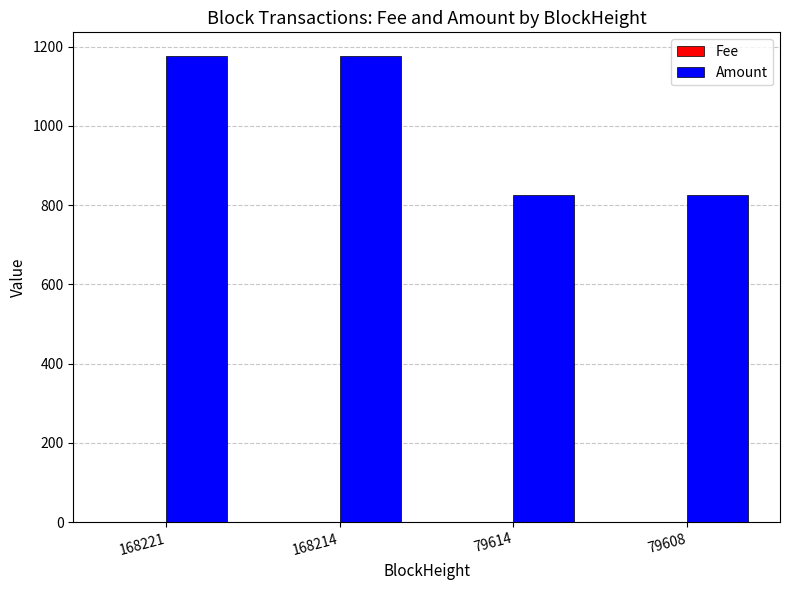

Which series has the largest total across all categories?

Amount